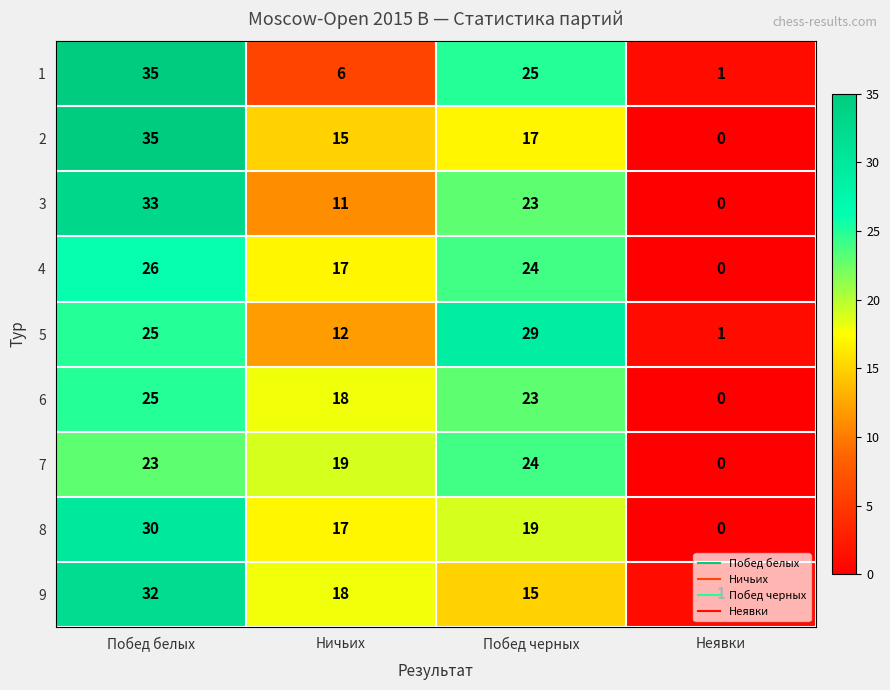

What is the greatest value displayed?

35